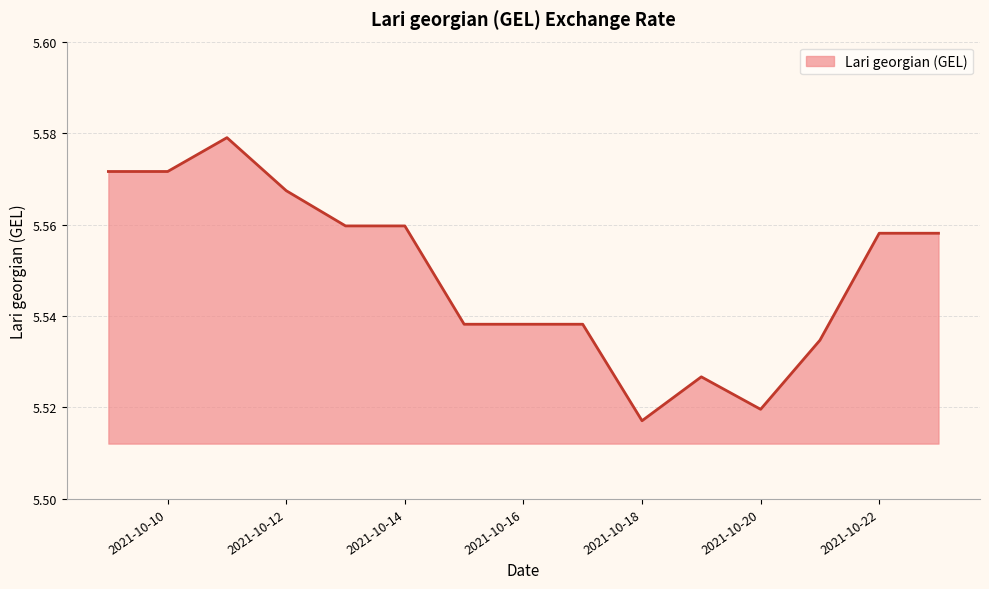

What is the average value?

5.5